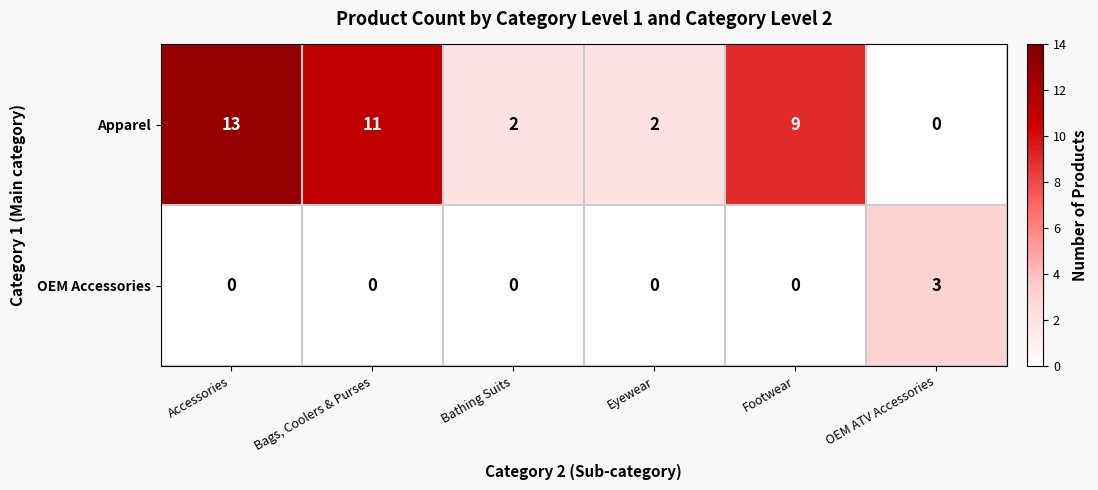

What is the maximum value for Apparel?

13